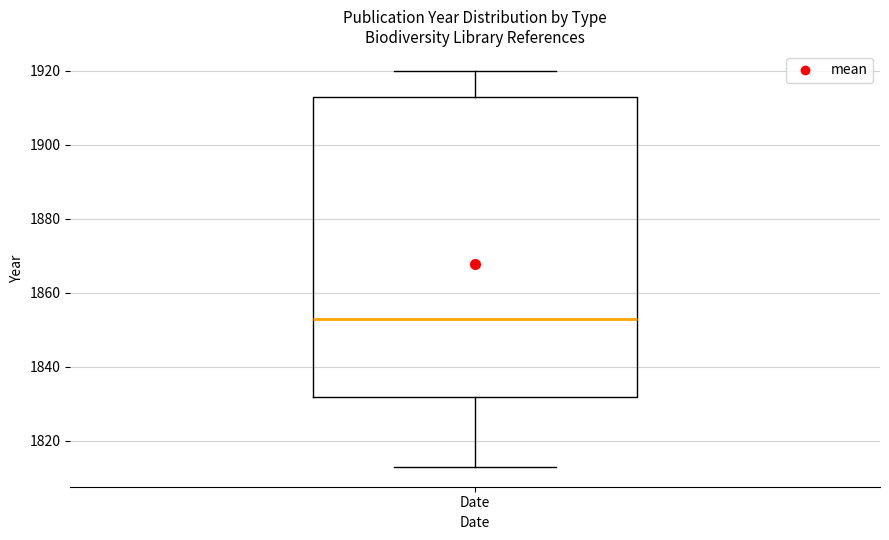

Where does the median line of the box for Date sit on the y-axis? The values are not printed on the chart, so give them approximately, as read against the axis.

1854